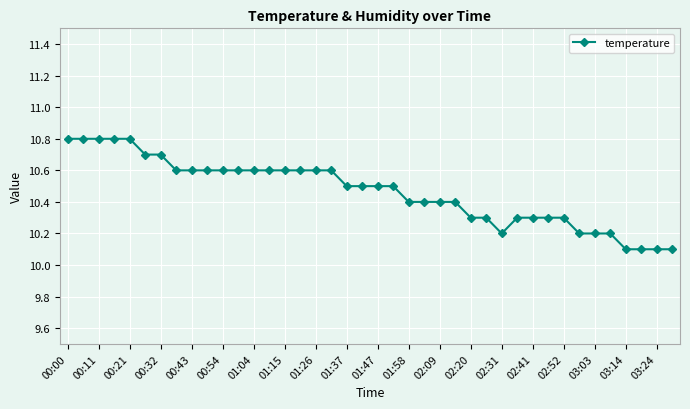

What is the smallest value displayed?

10.1